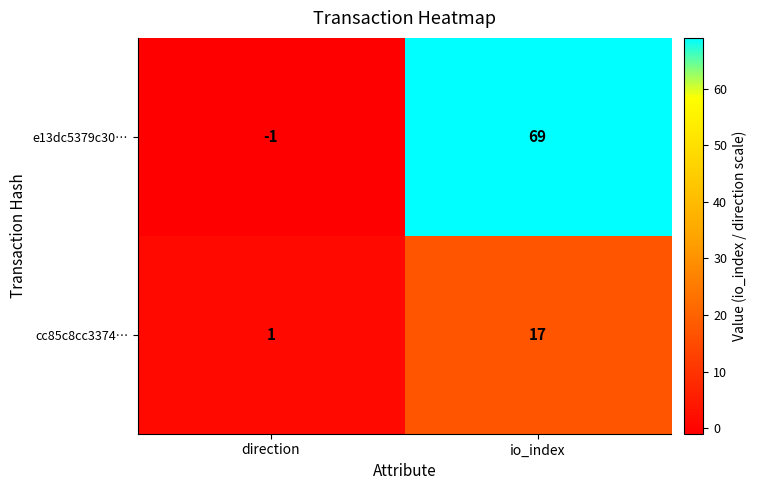

Where is cc85c8cc3374… nearest to the value 9?

direction